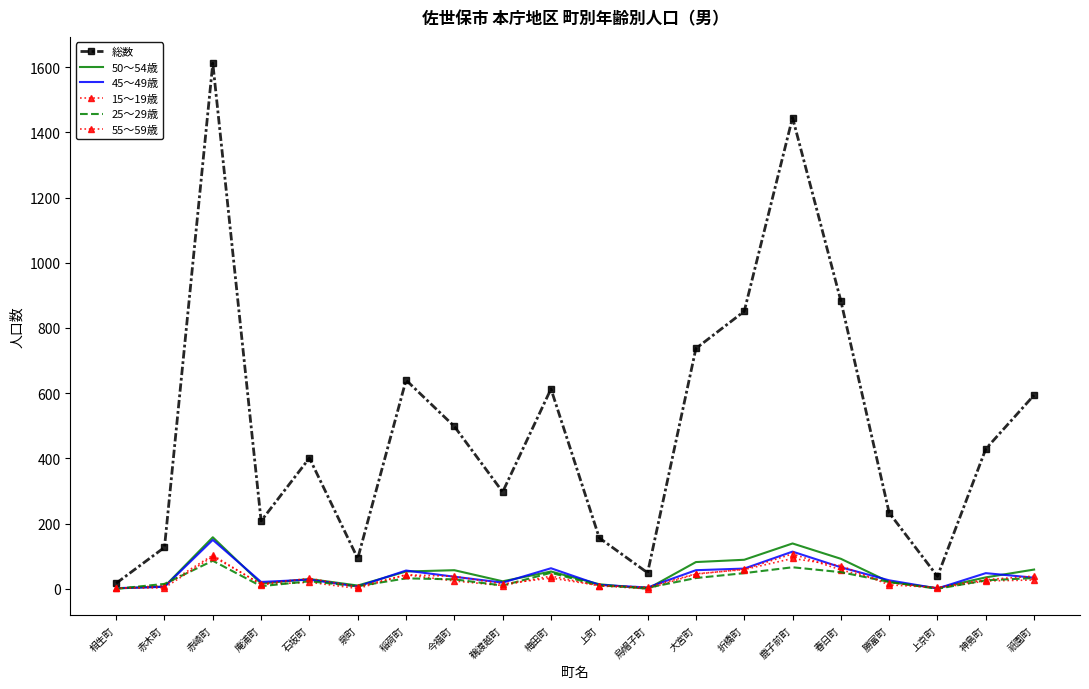

What is the spread (max minus min) of values at 石坂町?

381